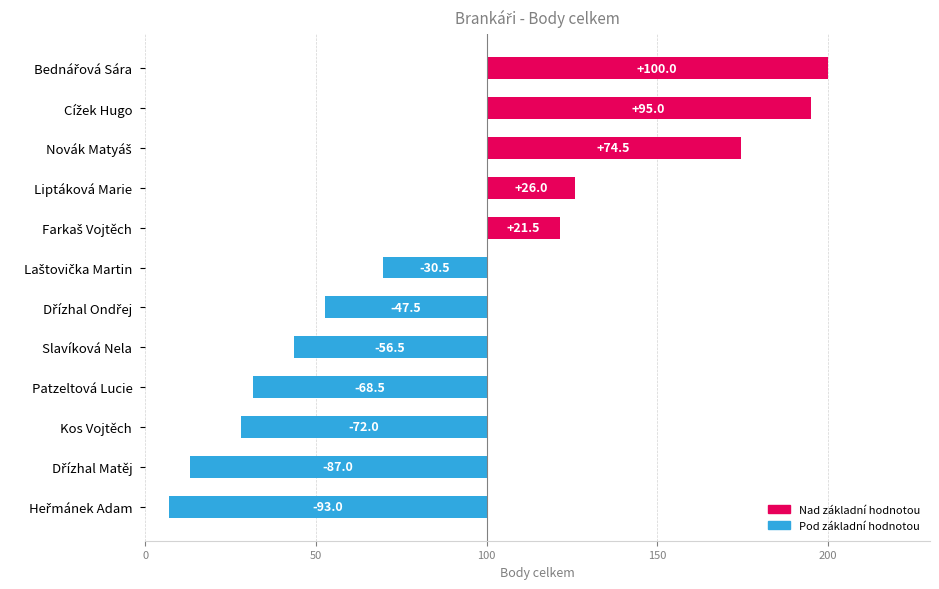

What position from the left is Slavíková Nela?

8